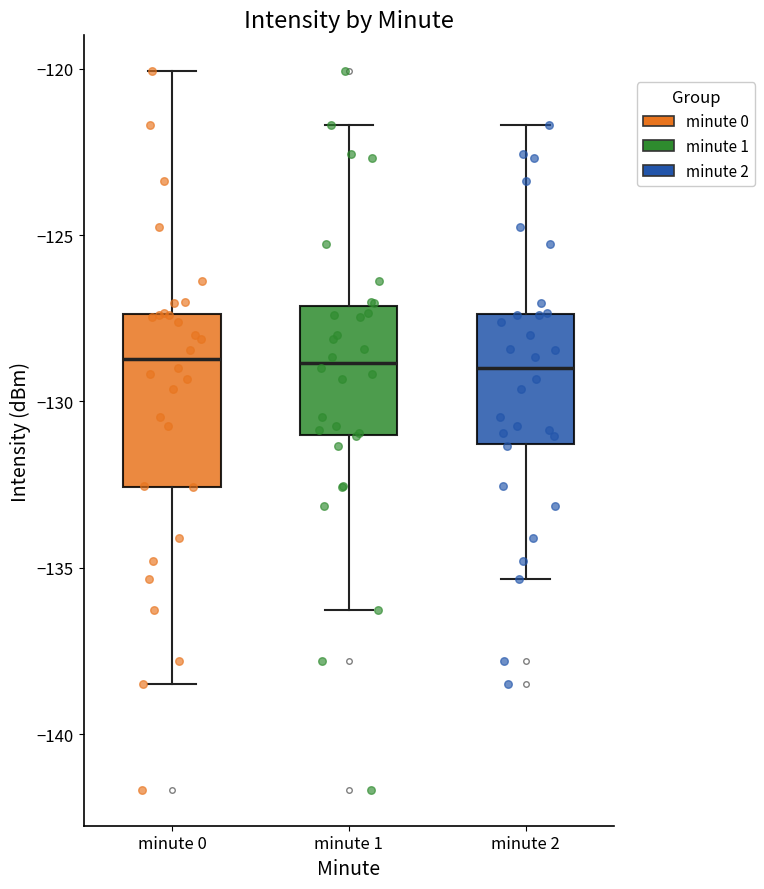

Reading left to right, transcribe this box plot: for each box, give where its median line is, the range the box spans, and where its two whiskers end, as read against the y-axis. The values are not printed on the chart, so give them approximately, as read against the axis.

minute 0: median -128.5, box -132.5 to -127.5, whiskers -138.5 to -120.0
minute 1: median -129.0, box -131.0 to -127.0, whiskers -136.5 to -121.5
minute 2: median -129.0, box -131.5 to -127.5, whiskers -135.5 to -121.5